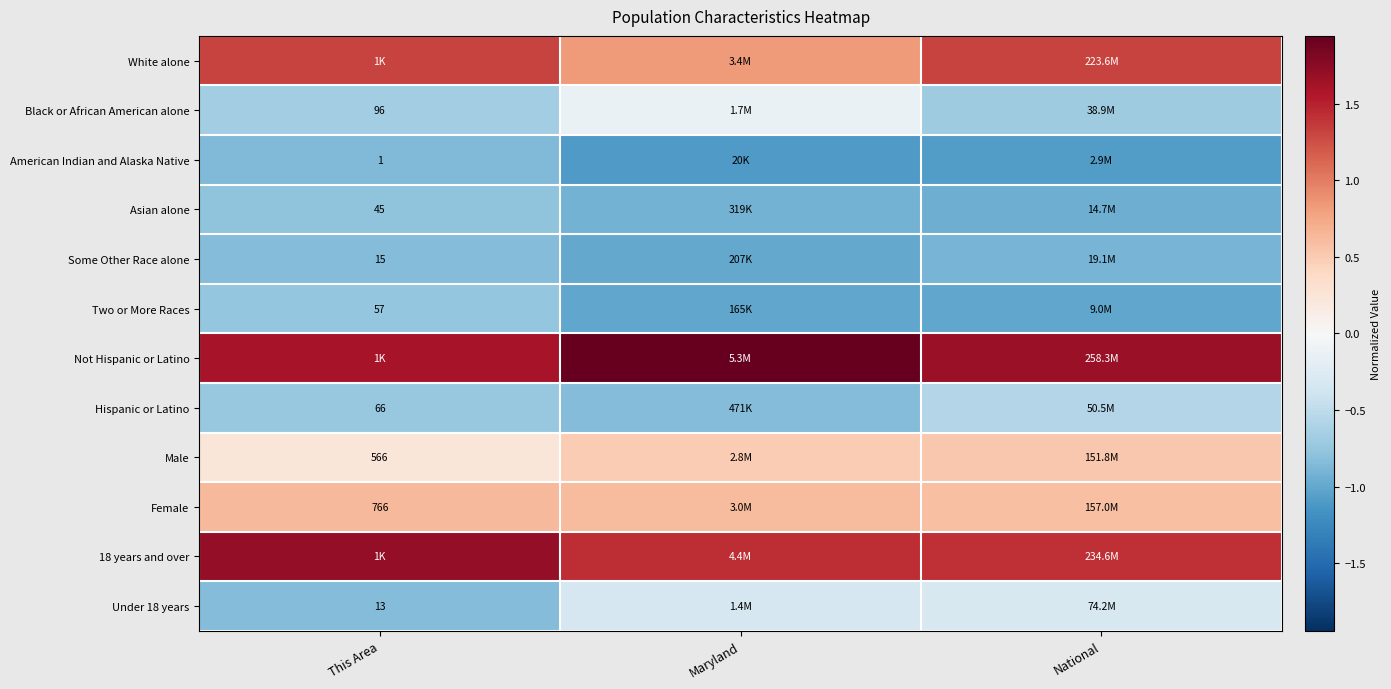

Is the value of Black or African American alone at This Area greater than the value of Female at This Area?

No